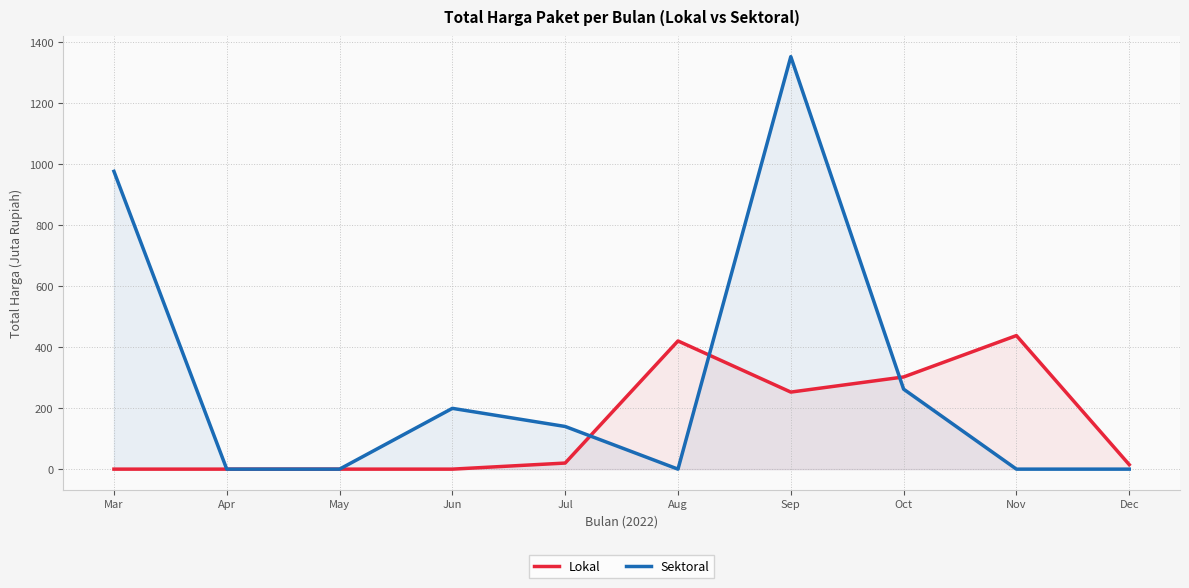

What is the spread (max minus min) of values at Dec?

14.8